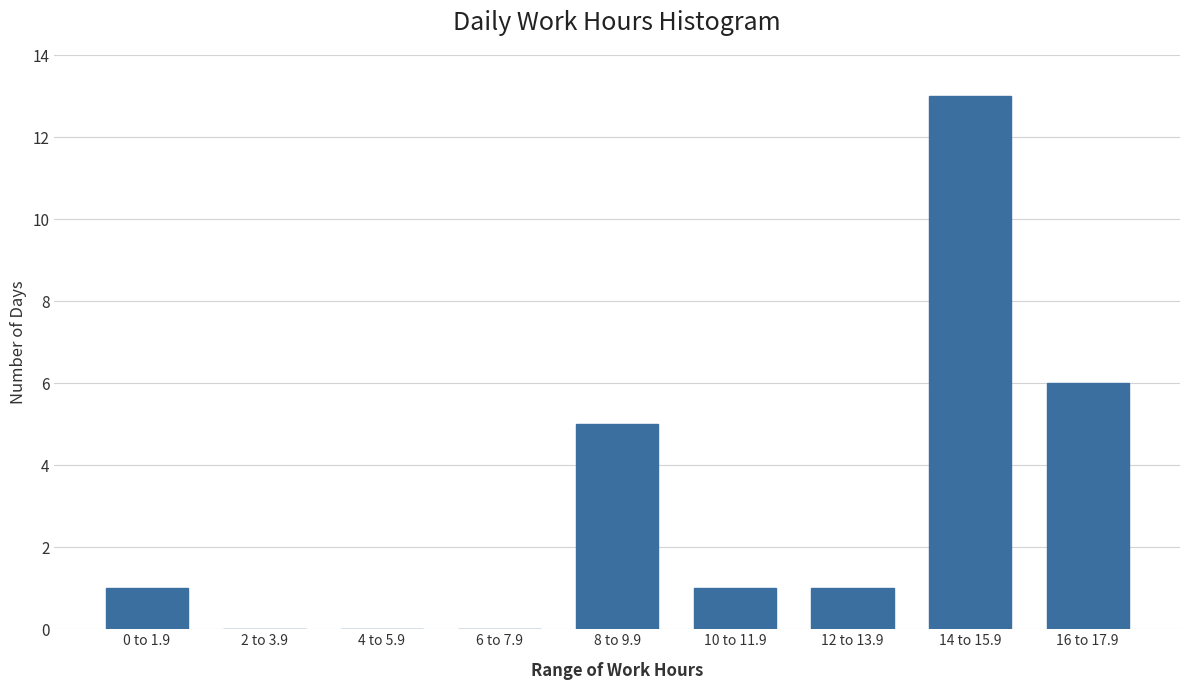

Reading right to left, what are all the values shown in this chart?

16 to 17.9=6	14 to 15.9=13	12 to 13.9=1	10 to 11.9=1	8 to 9.9=5	6 to 7.9=0	4 to 5.9=0	2 to 3.9=0	0 to 1.9=1